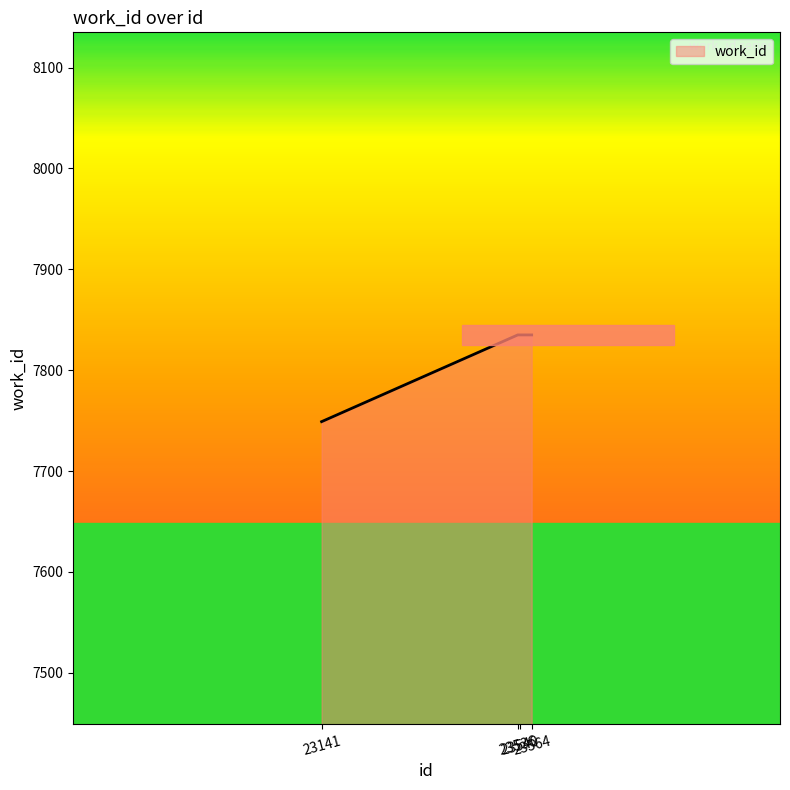

True or false: there are more than 2 points higher than both neighbors.

False